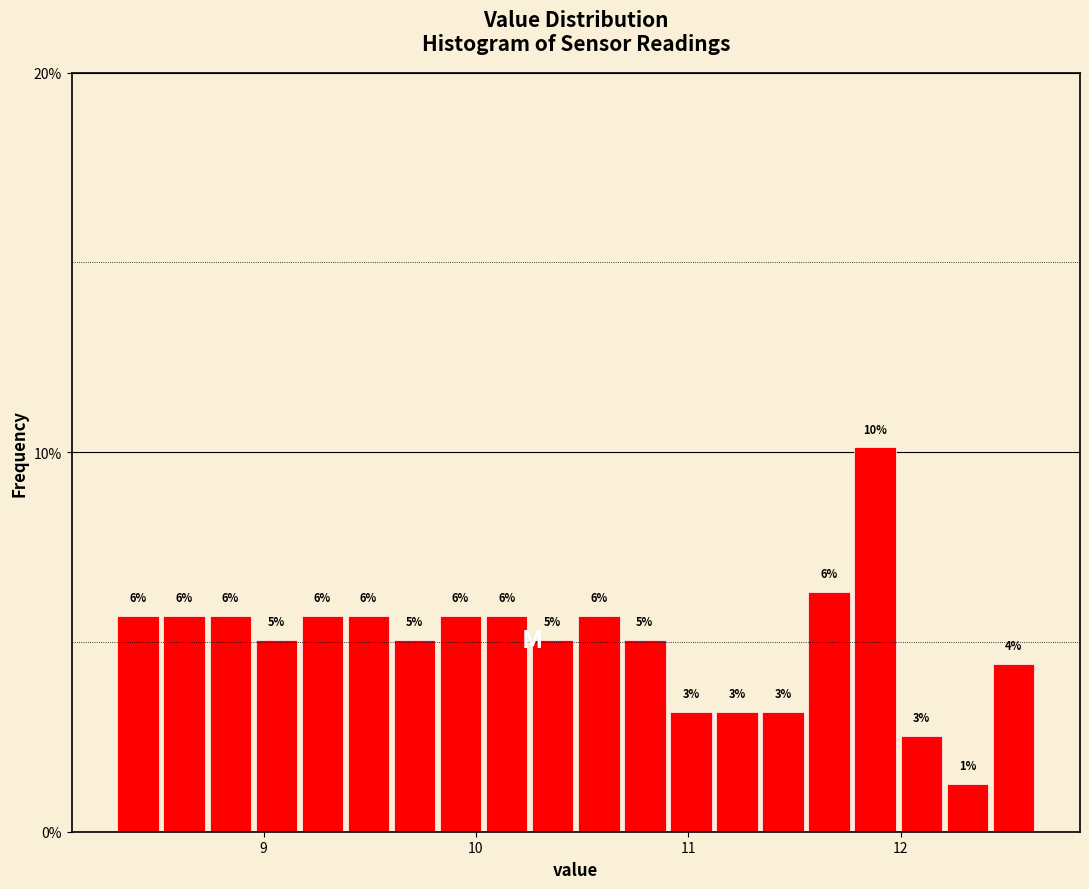

Read against the x-axis, roughly where is the centre of the tallest bar?

11.9